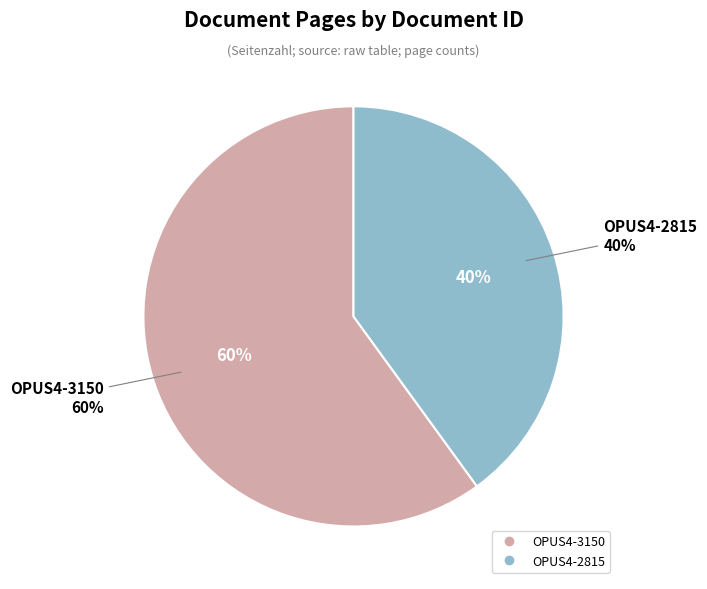

How many slices are in this pie chart?

2